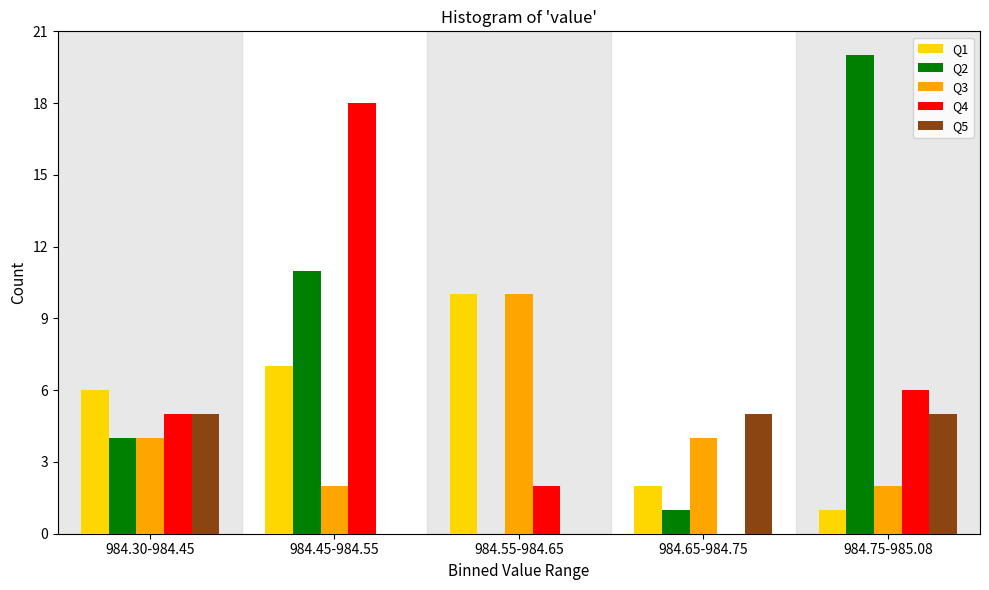

Reading left to right, list all the values displayed in this chart.

Q1: 984.30-984.45=6	984.45-984.55=7	984.55-984.65=10	984.65-984.75=2	984.75-985.08=1
Q2: 984.30-984.45=4	984.45-984.55=11	984.55-984.65=0	984.65-984.75=1	984.75-985.08=20
Q3: 984.30-984.45=4	984.45-984.55=2	984.55-984.65=10	984.65-984.75=4	984.75-985.08=2
Q4: 984.30-984.45=5	984.45-984.55=18	984.55-984.65=2	984.65-984.75=0	984.75-985.08=6
Q5: 984.30-984.45=5	984.45-984.55=0	984.55-984.65=0	984.65-984.75=5	984.75-985.08=5